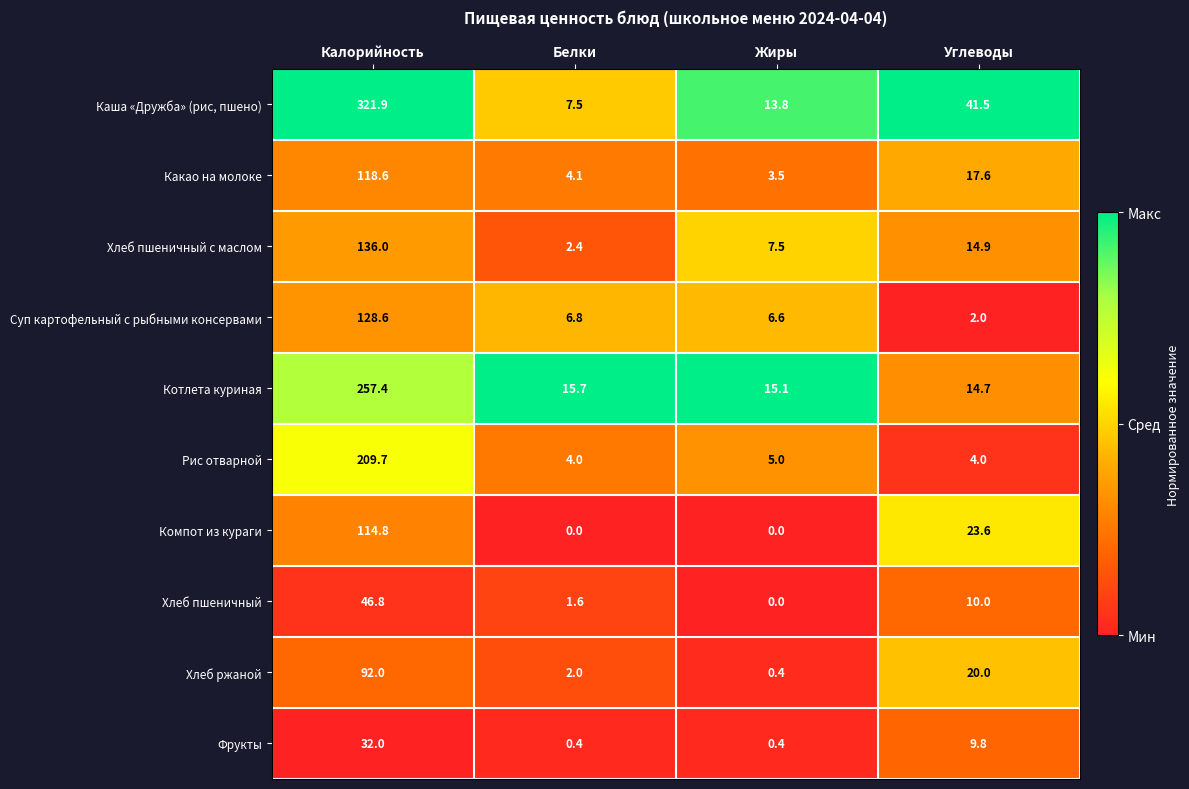

What is the difference between the Компот из кураги values at Углеводы and Белки?

23.6